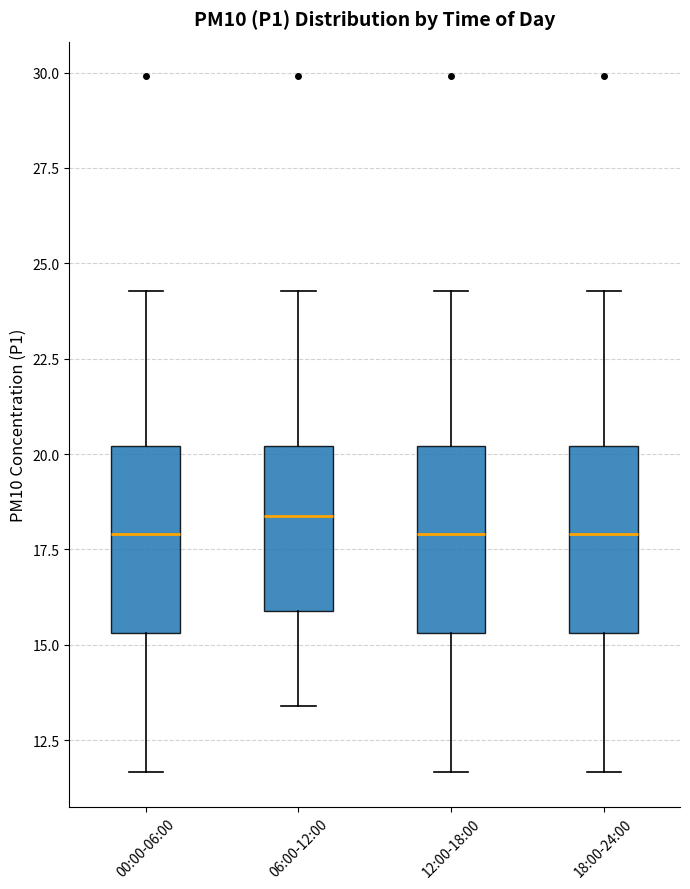

Reading left to right, read every box against the y-axis: the position of its median line, the range the box covers, and the ends of its whiskers. The values are not printed on the chart, so give them approximately, as read against the axis.

00:00-06:00: median 18.0, box 15.5 to 20.0, whiskers 11.5 to 24.5
06:00-12:00: median 18.5, box 16.0 to 20.0, whiskers 13.5 to 24.5
12:00-18:00: median 18.0, box 15.5 to 20.0, whiskers 11.5 to 24.5
18:00-24:00: median 18.0, box 15.5 to 20.0, whiskers 11.5 to 24.5